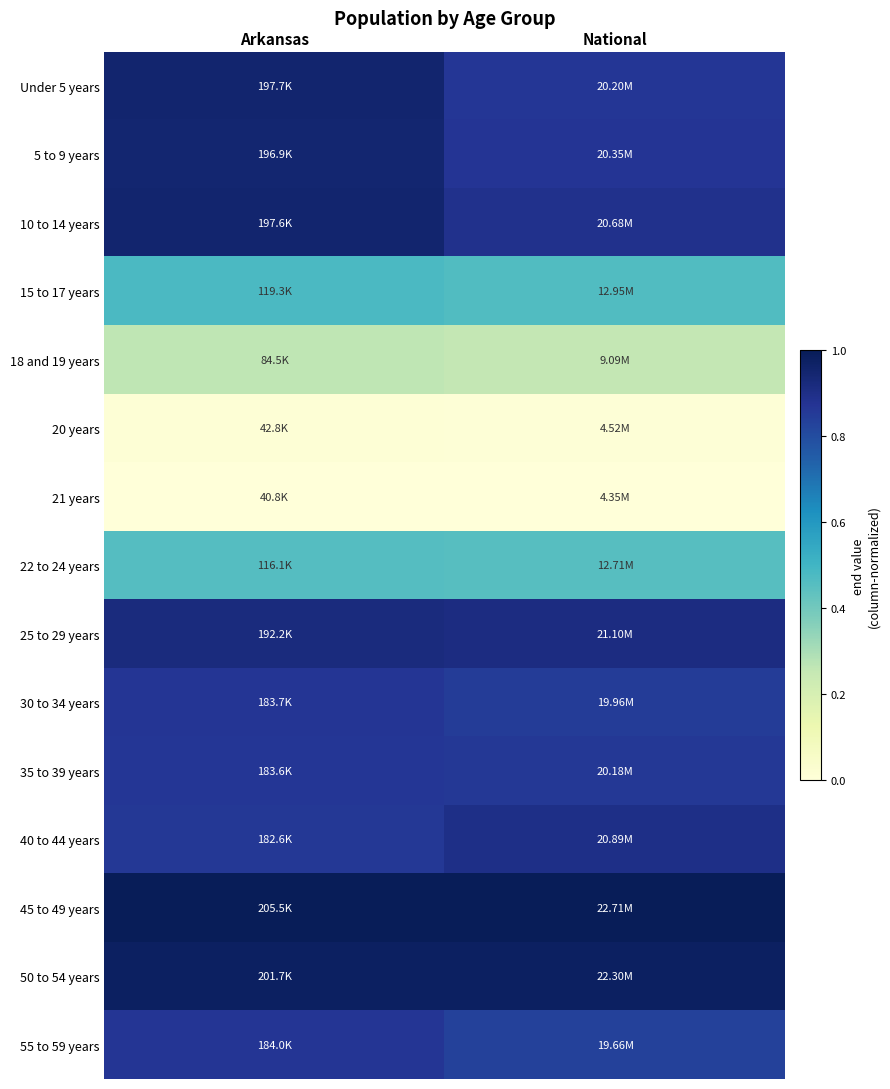

Reading left to right, what are all the values shown in this chart?

Under 5 years: Arkansas=1.0	National=0.9
5 to 9 years: Arkansas=0.9	National=0.9
10 to 14 years: Arkansas=1.0	National=0.9
15 to 17 years: Arkansas=0.5	National=0.5
18 and 19 years: Arkansas=0.3	National=0.3
20 years: Arkansas=0.0	National=0.0
21 years: Arkansas=0.0	National=0.0
22 to 24 years: Arkansas=0.5	National=0.5
25 to 29 years: Arkansas=0.9	National=0.9
30 to 34 years: Arkansas=0.9	National=0.9
35 to 39 years: Arkansas=0.9	National=0.9
40 to 44 years: Arkansas=0.9	National=0.9
45 to 49 years: Arkansas=1.0	National=1.0
50 to 54 years: Arkansas=1.0	National=1.0
55 to 59 years: Arkansas=0.9	National=0.8